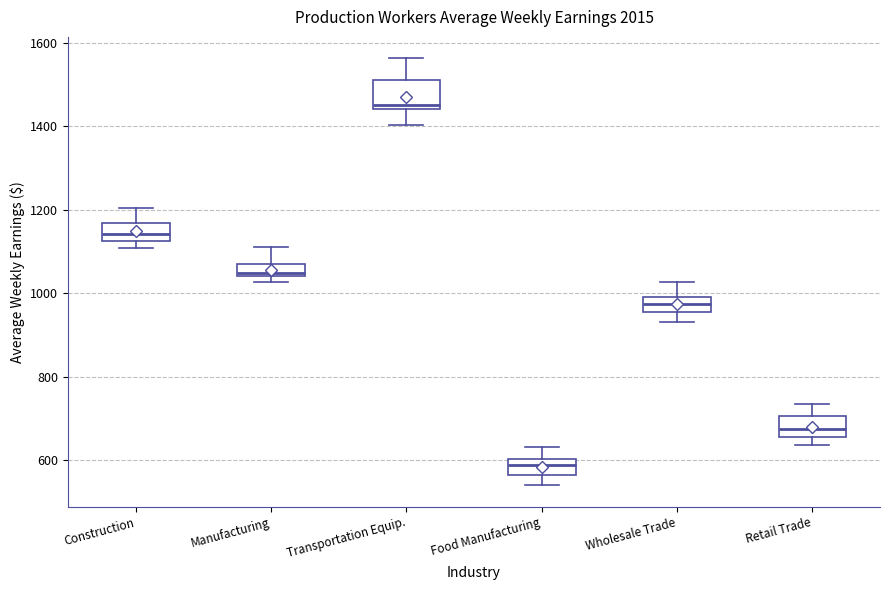

Where is the upper edge of the box for Retail Trade on the y-axis? The values are not printed on the chart, so give them approximately, as read against the axis.

700